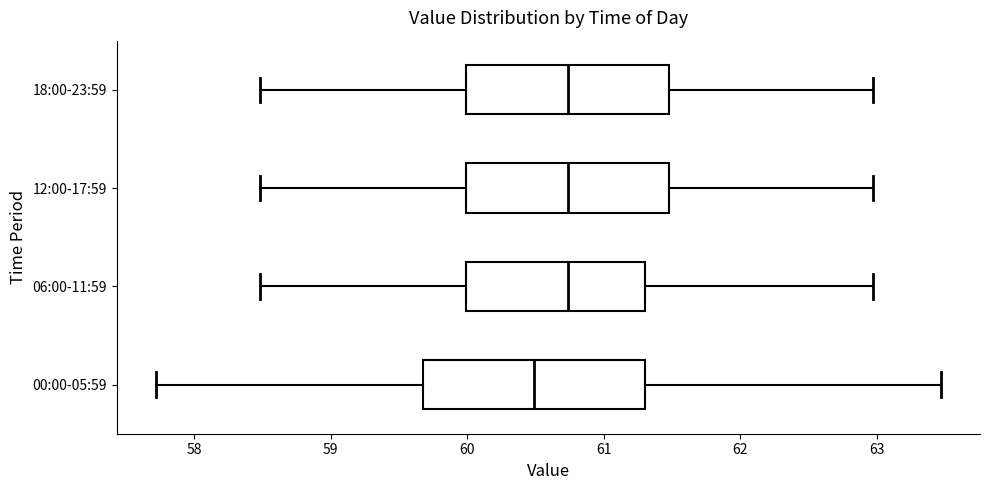

Comparing the boxes themselves (not the whiskers), which one is the widest?

00:00-05:59